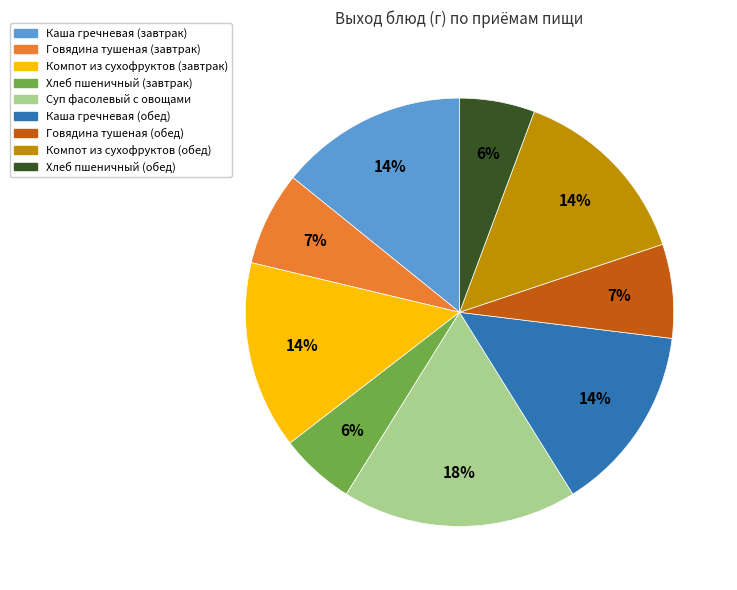

Do Компот из сухофруктов (обед) and Каша гречневая (завтрак) together represent more than half of the pie?

No